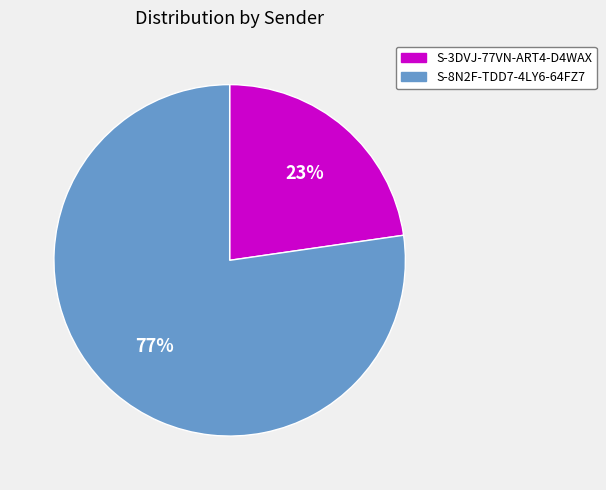

Is the sum of S-8N2F-TDD7-4LY6-64FZ7 and S-3DVJ-77VN-ART4-D4WAX greater than half?

Yes